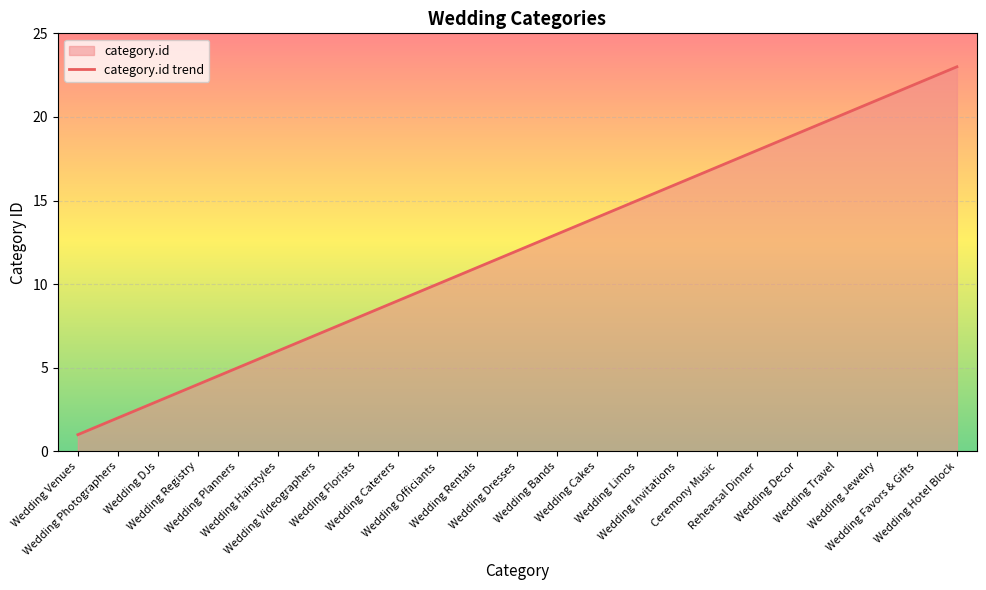

List the labels in order of value, largest first.

Wedding Hotel Block, Wedding Favors & Gifts, Wedding Jewelry, Wedding Travel, Wedding Decor, Rehearsal Dinner, Ceremony Music, Wedding Invitations, Wedding Limos, Wedding Cakes, Wedding Bands, Wedding Dresses, Wedding Rentals, Wedding Officiants, Wedding Caterers, Wedding Florists, Wedding Videographers, Wedding Hairstyles, Wedding Planners, Wedding Registry, Wedding DJs, Wedding Photographers, Wedding Venues